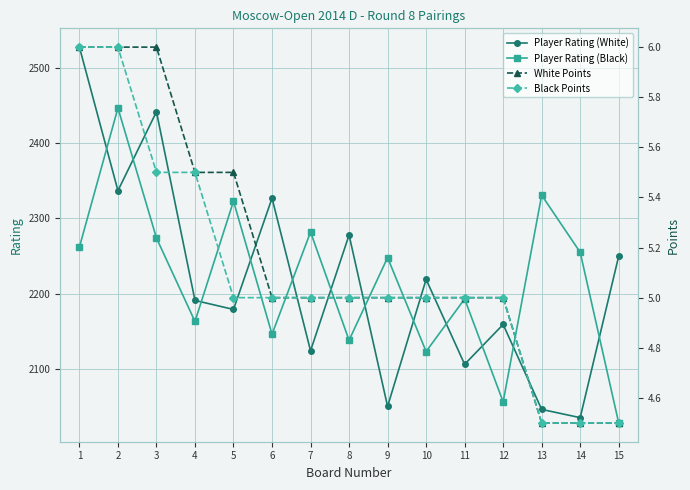

What are all the series names shown in the legend?

Player Rating (White), Player Rating (Black), White Points, Black Points